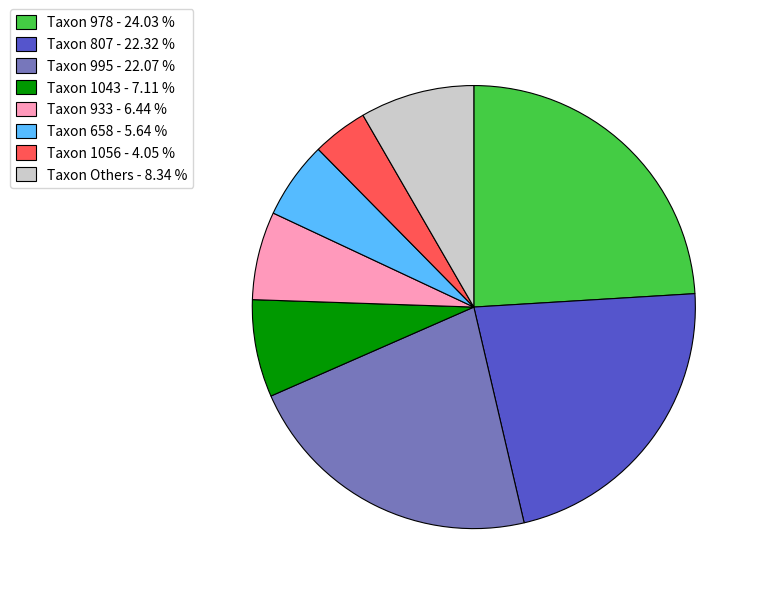

Which category has the smallest portion of the pie?

Taxon 1056 - 4.05 %